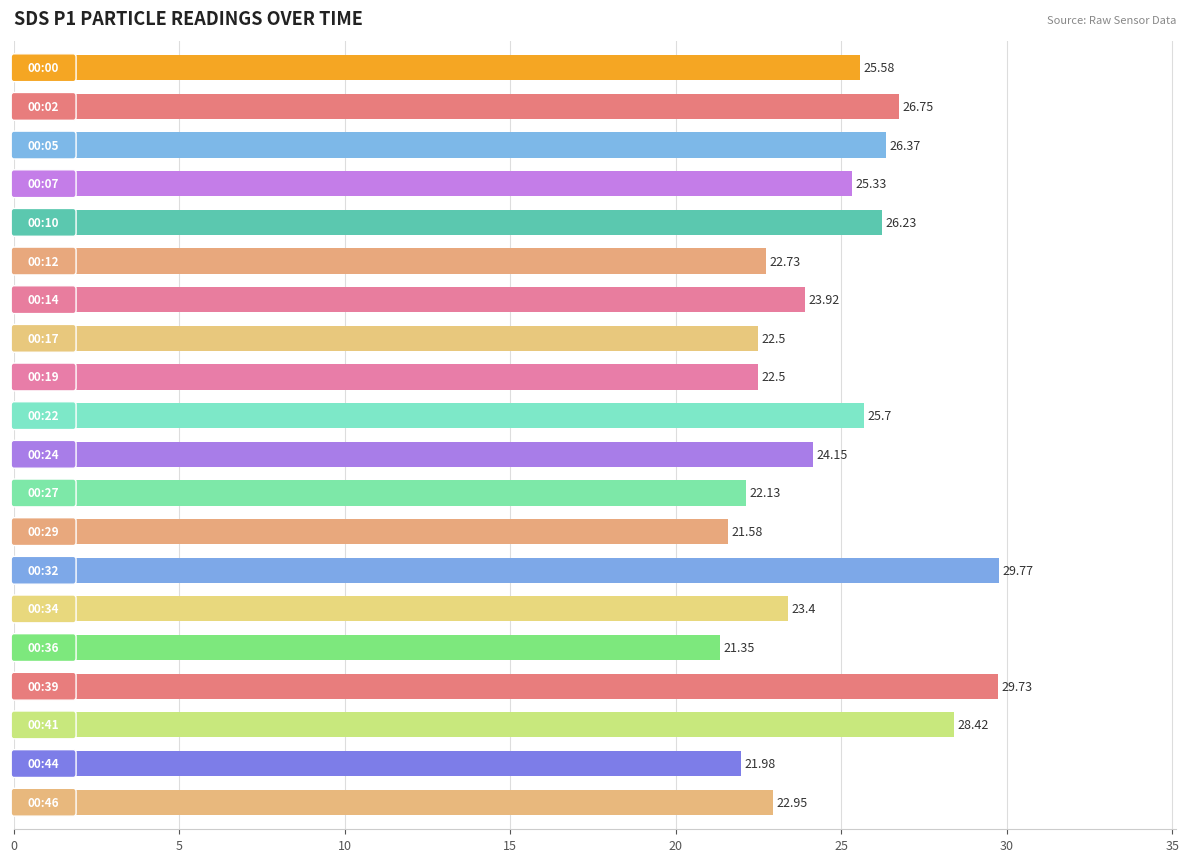

What is the difference between the maximum and minimum values?

8.4